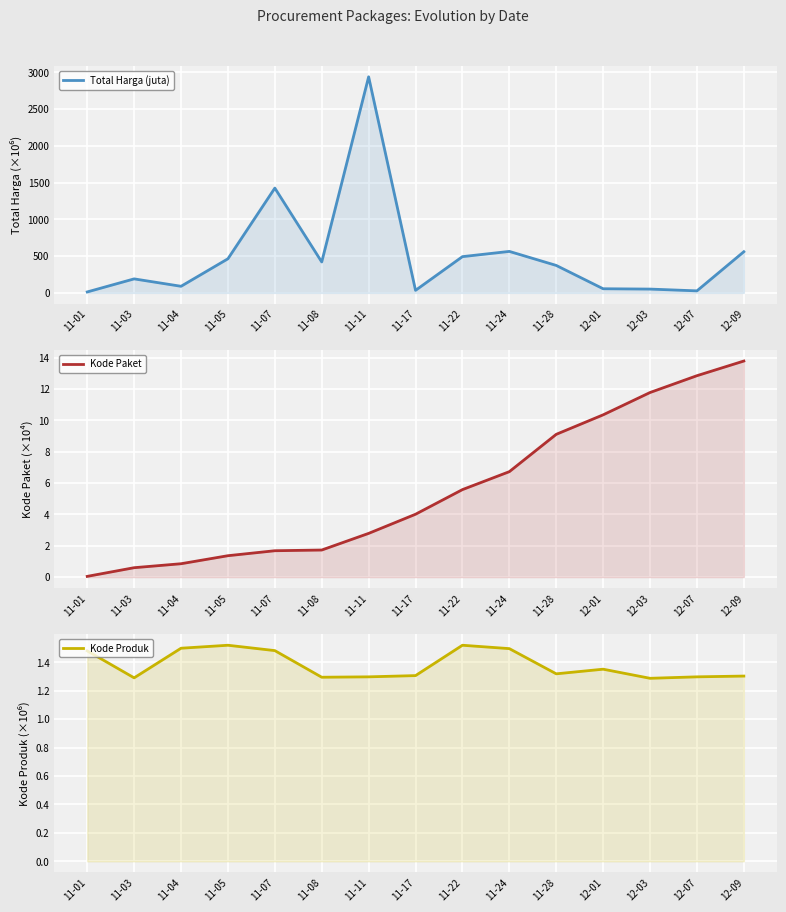

What is the difference between the highest and lowest values at 11-08?

419.3